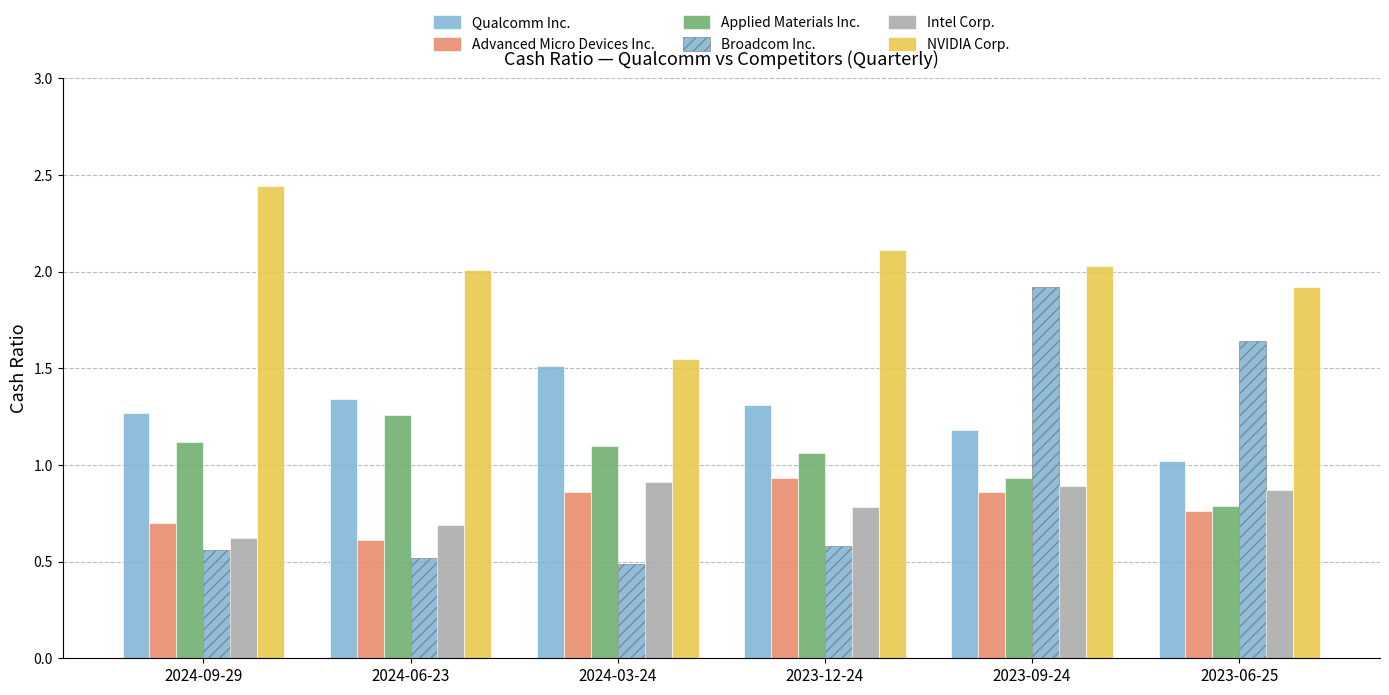

What is the sum of all Qualcomm Inc. values?

7.6